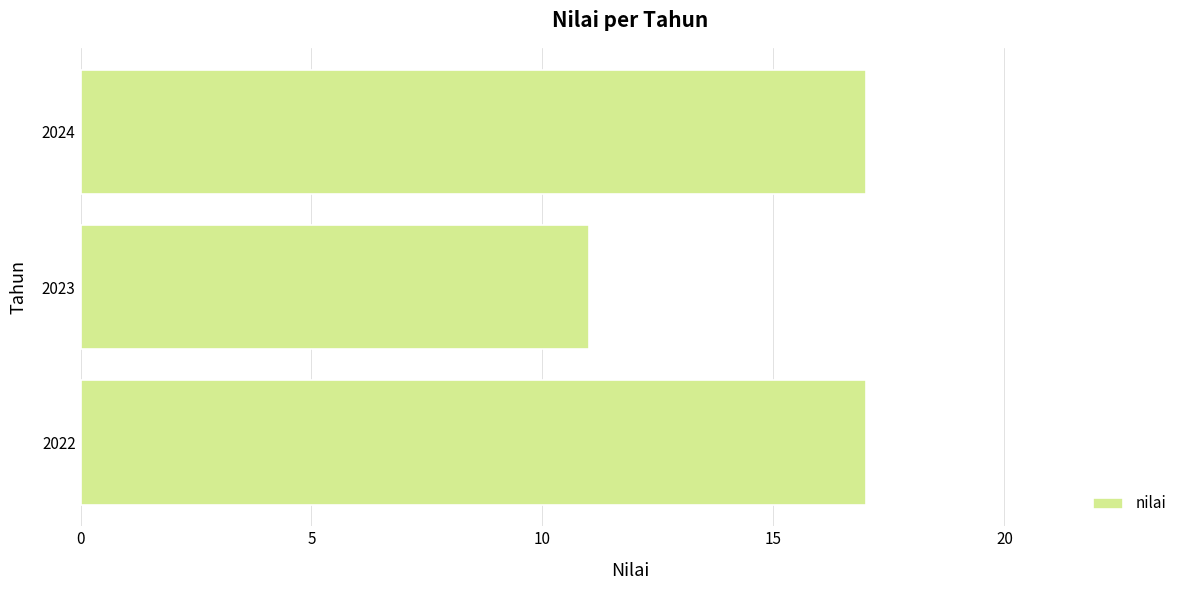

What is the difference between the maximum and minimum values?

6